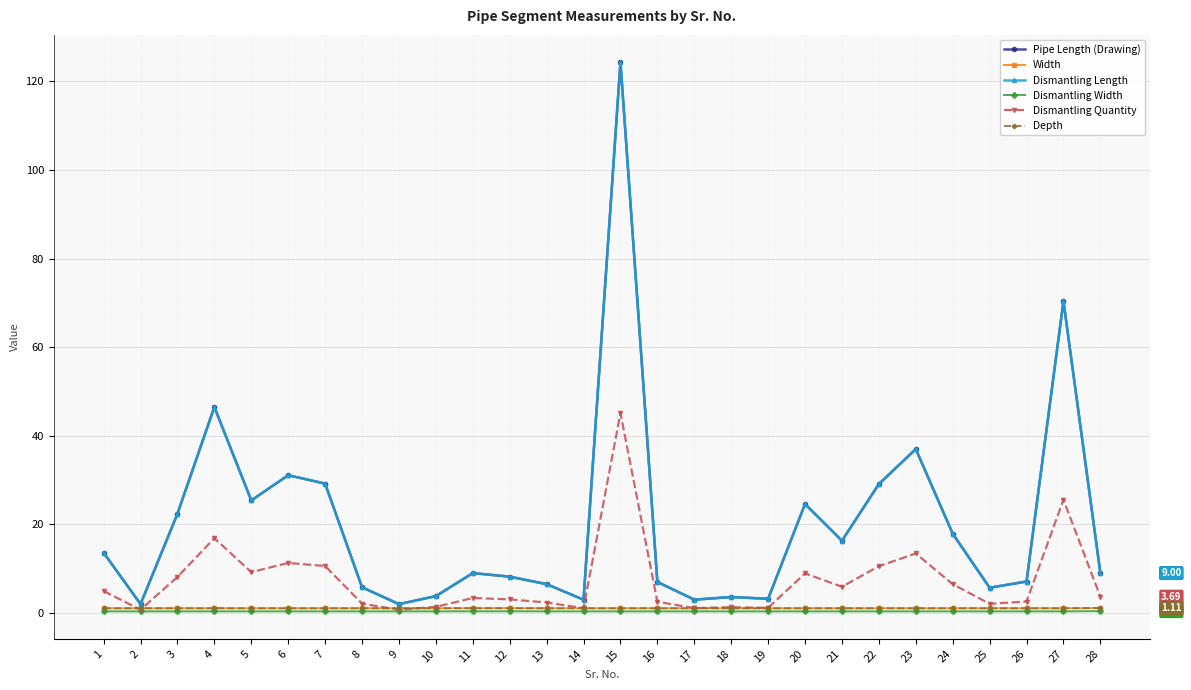

Reading left to right, list all the values displayed in this chart.

Pipe Length (Drawing): 1=13.6	2=2.0	3=22.4	4=46.5	5=25.4	6=31.1	7=29.2	8=5.8	9=2.0	10=3.8	11=9.0	12=8.2	13=6.5	14=3.0	15=124.3	16=7.0	17=3.0	18=3.6	19=3.2	20=24.6	21=16.3	22=29.1	23=37.0	24=17.9	25=5.7	26=7.1	27=70.4	28=9.0
Width: 1=1.1	2=1.1	3=1.1	4=1.1	5=1.1	6=1.1	7=1.1	8=1.1	9=1.1	10=1.1	11=1.1	12=1.1	13=1.1	14=1.1	15=1.1	16=1.1	17=1.1	18=1.1	19=1.1	20=1.1	21=1.1	22=1.1	23=1.1	24=1.1	25=1.1	26=1.1	27=1.1	28=1.1
Dismantling Length: 1=13.6	2=2.0	3=22.4	4=46.5	5=25.4	6=31.1	7=29.2	8=5.8	9=2.0	10=3.8	11=9.0	12=8.2	13=6.5	14=3.0	15=124.3	16=7.0	17=3.0	18=3.6	19=3.2	20=24.6	21=16.3	22=29.1	23=37.0	24=17.9	25=5.7	26=7.1	27=70.4	28=9.0
Dismantling Width: 1=0.4	2=0.4	3=0.4	4=0.4	5=0.4	6=0.4	7=0.4	8=0.4	9=0.4	10=0.4	11=0.4	12=0.4	13=0.4	14=0.4	15=0.4	16=0.4	17=0.4	18=0.4	19=0.4	20=0.4	21=0.4	22=0.4	23=0.4	24=0.4	25=0.4	26=0.4	27=0.4	28=0.4
Dismantling Quantity: 1=4.9	2=0.7	3=8.1	4=16.9	5=9.2	6=11.3	7=10.6	8=2.1	9=0.7	10=1.4	11=3.4	12=3.1	13=2.4	14=1.1	15=45.1	16=2.5	17=1.1	18=1.3	19=1.2	20=8.9	21=5.9	22=10.6	23=13.4	24=6.5	25=2.1	26=2.6	27=25.6	28=3.7
Depth: 1=1.1	2=1.1	3=1.1	4=1.1	5=1.1	6=1.1	7=1.1	8=1.1	9=1.1	10=1.1	11=1.1	12=1.1	13=1.1	14=1.1	15=1.1	16=1.1	17=1.1	18=1.1	19=1.1	20=1.1	21=1.1	22=1.1	23=1.1	24=1.1	25=1.1	26=1.1	27=1.1	28=1.1